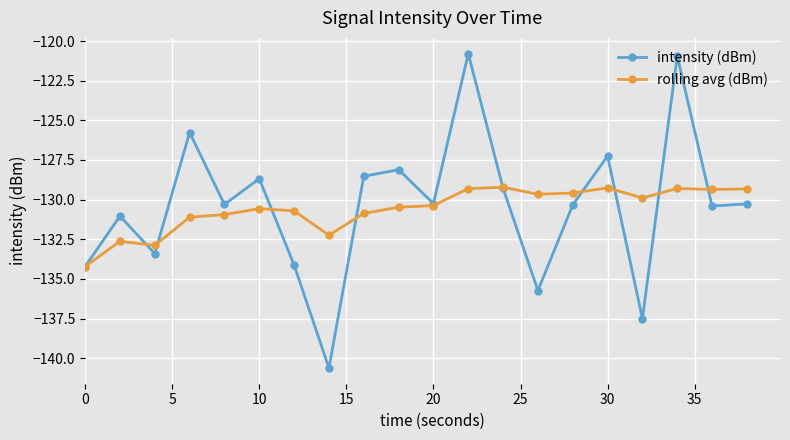

Which series has the largest range (max minus min)?

intensity (dBm)